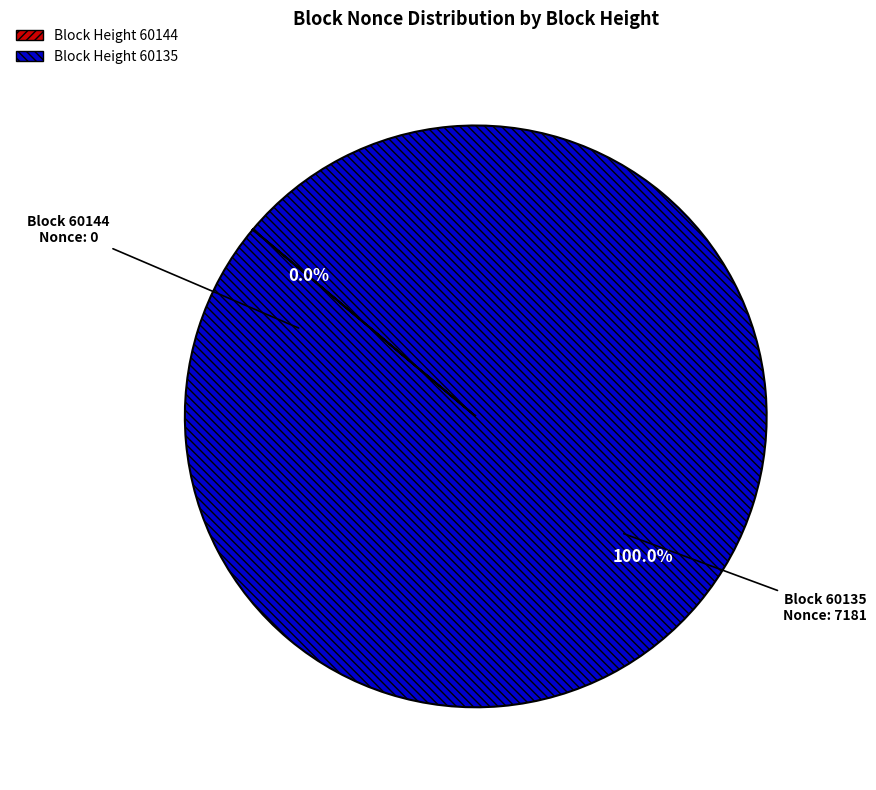

Is there any slice that represents more than half of the pie?

Yes